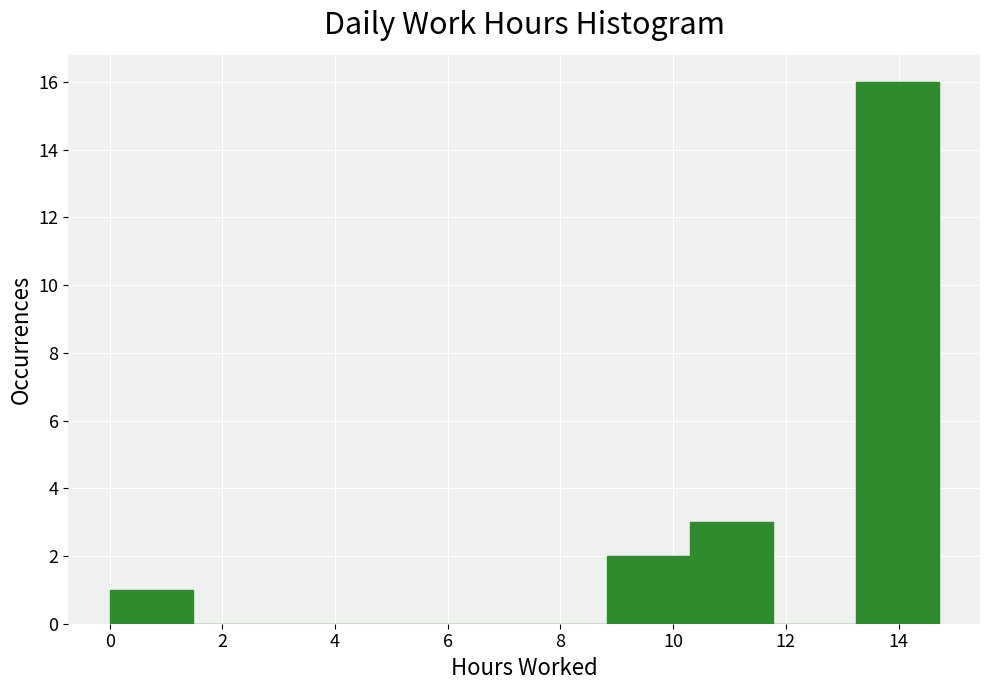

Which range on the x-axis has the tallest bar?

13.2 to 14.8